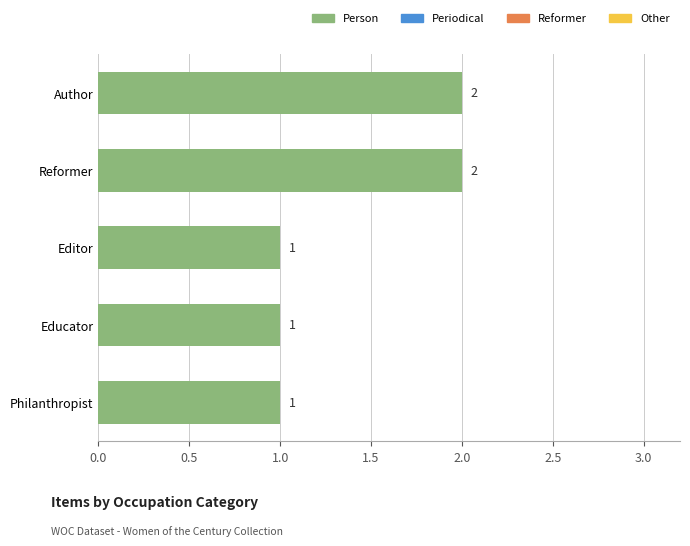

Does the chart contain any negative values?

No